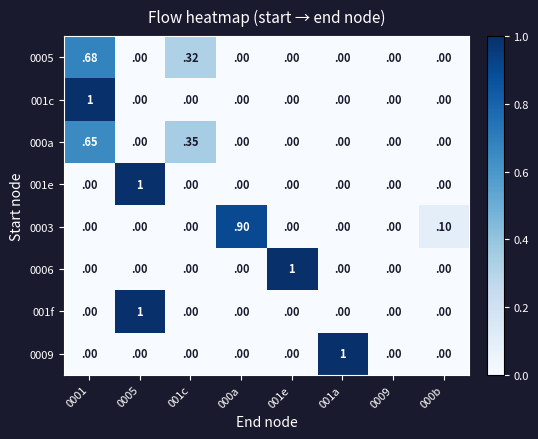

The 0005 series shows 0.0 at 0005. True or false?

True